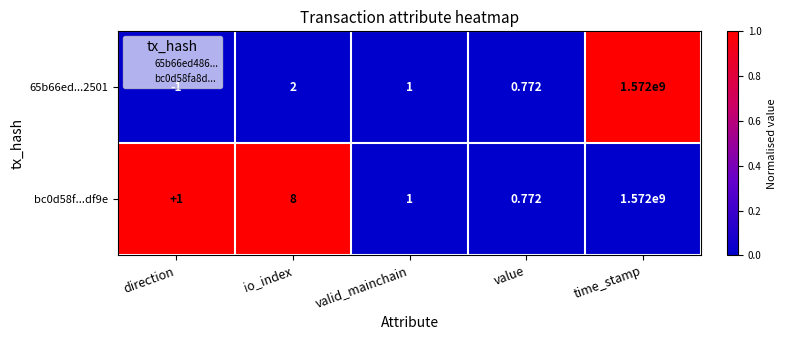

At which label is bc0d58f...df9e closest to 786000000?

io_index